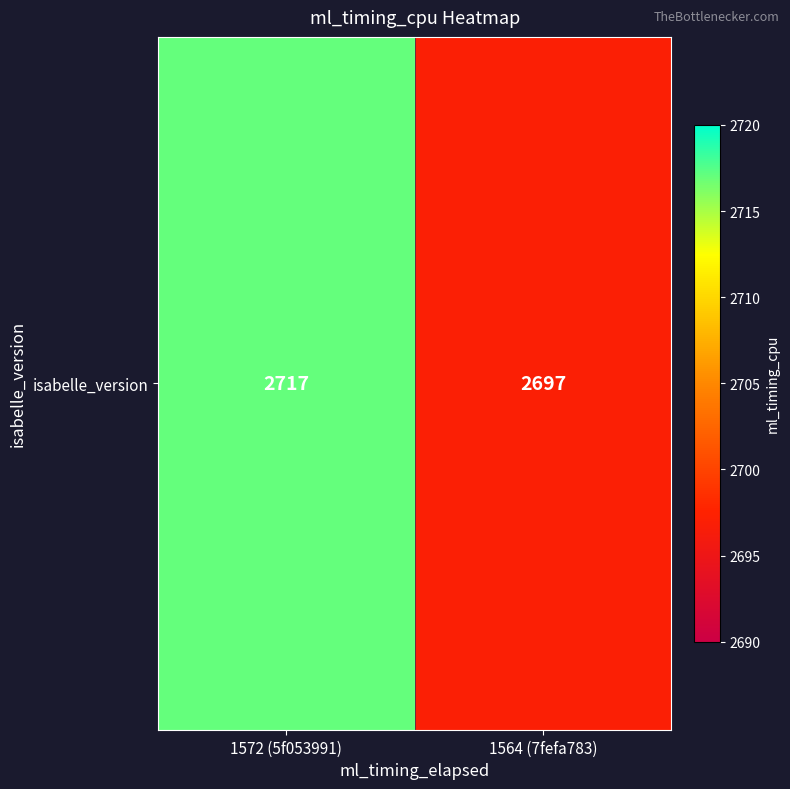

At which label is the value closest to 2707?

1572 (5f053991)